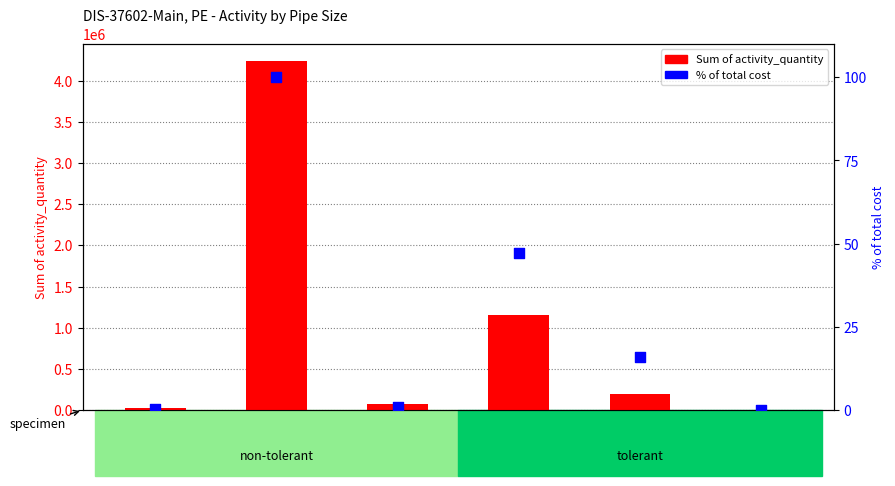

What is the total value across all series at 3 in.?

71135.0